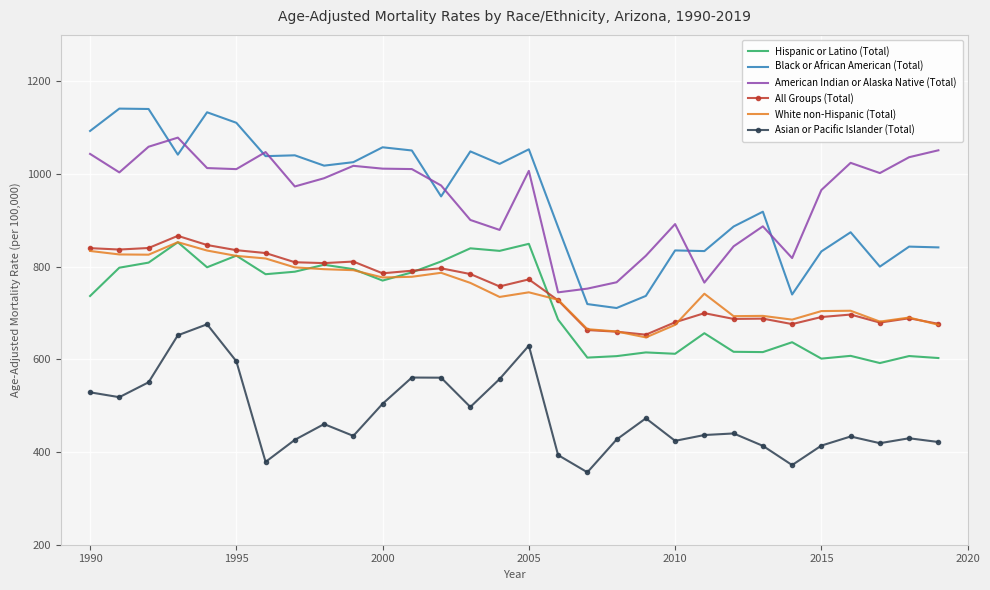

What is the average value of the Black or African American (Total) series?

947.4